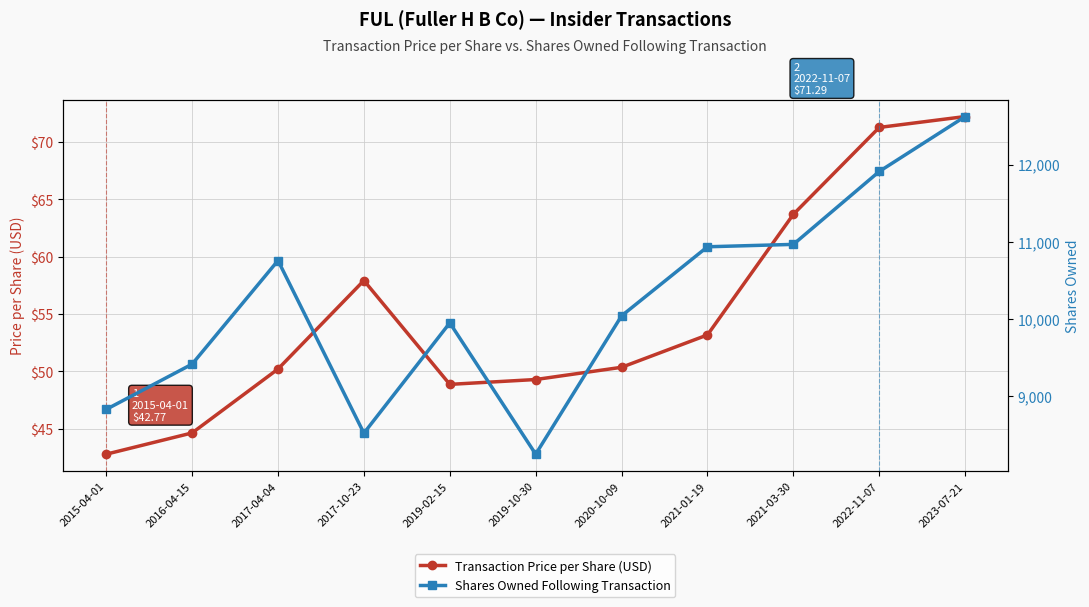

Reading right to left, what are all the values shown in this chart?

Transaction Price per Share (USD): 72.2	71.3	63.7	53.2	50.4	49.3	48.9	57.9	50.2	44.6	42.8
Shares Owned Following Transaction: 12621.0	11910.0	10966.0	10935.0	10041.0	8250.0	9950.0	8522.0	10757.0	9416.0	8830.0